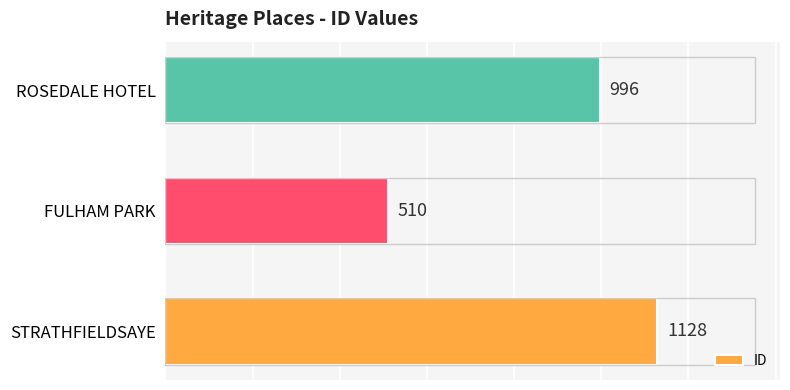

What is the approximate value at STRATHFIELDSAYE?

1128